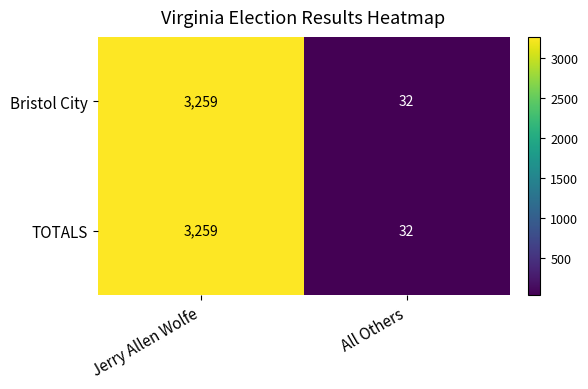

What is the sum of all Bristol City values?

3291